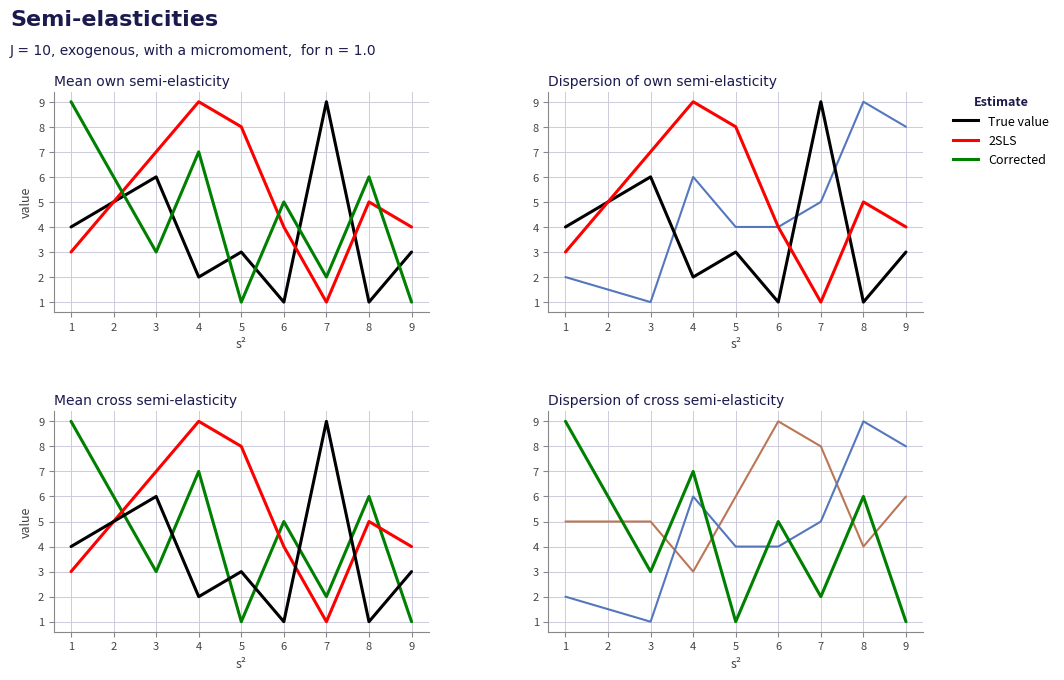

True or false: col_4 and True value intersect in this chart.

True